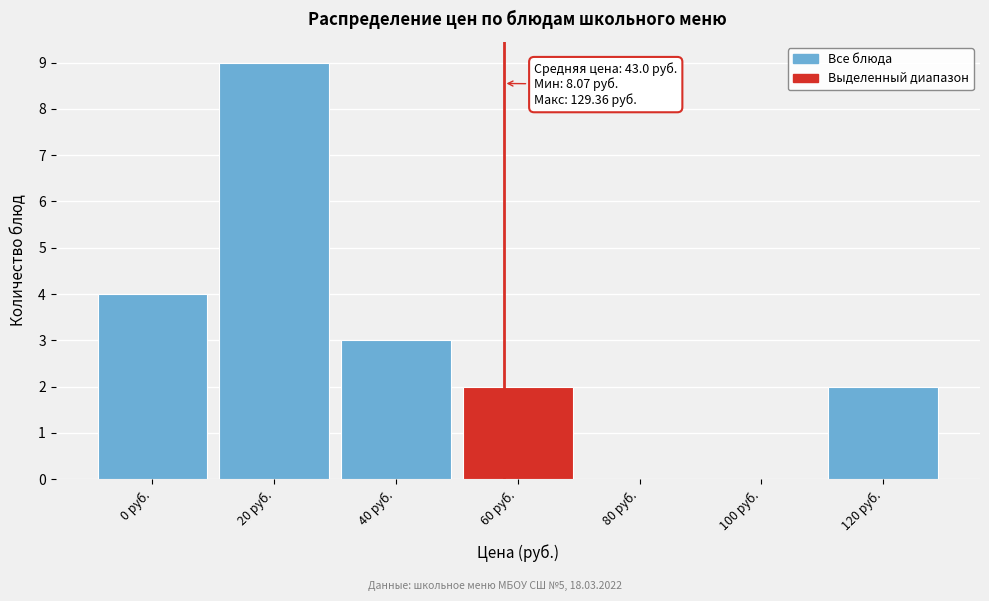

Reading left to right, transcribe all the data shown in this chart.

0 руб.=4	20 руб.=9	40 руб.=3	60 руб.=2	80 руб.=0	100 руб.=0	120 руб.=2